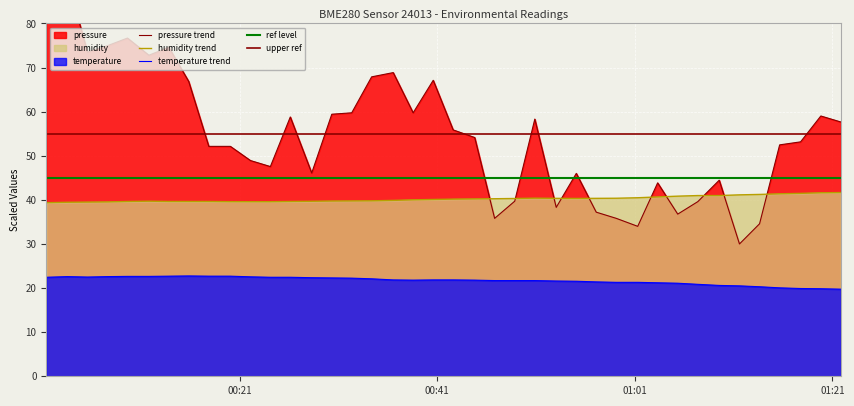

Which series has the largest total across all categories?

pressure